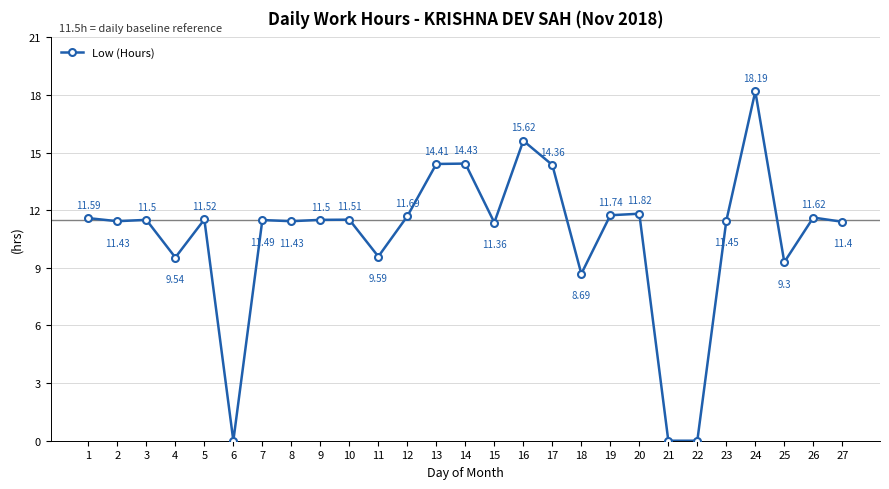

How many points are higher than both their immediate neighbors (excluding endpoints)?

9